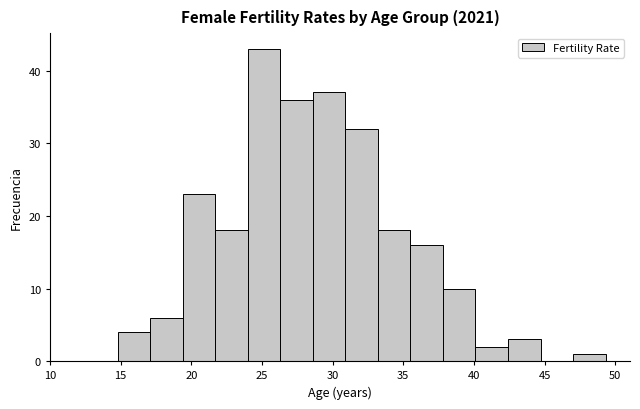

Reading left to right, list every bar in this chart as the range it spans on the x-axis followed by its height. Neither the bar edges nor the heights are printed on the chart, so give them approximately, as read against the axes.

15.0 to 17.0: 4
17.0 to 19.5: 6
19.5 to 21.5: 23
21.5 to 24.0: 18
24.0 to 26.5: 43
26.5 to 28.5: 36
28.5 to 31.0: 37
31.0 to 33.0: 32
33.0 to 35.5: 18
35.5 to 38.0: 16
38.0 to 40.0: 10
40.0 to 42.5: 2
42.5 to 44.5: 3
44.5 to 47.0: 0
47.0 to 49.5: 1